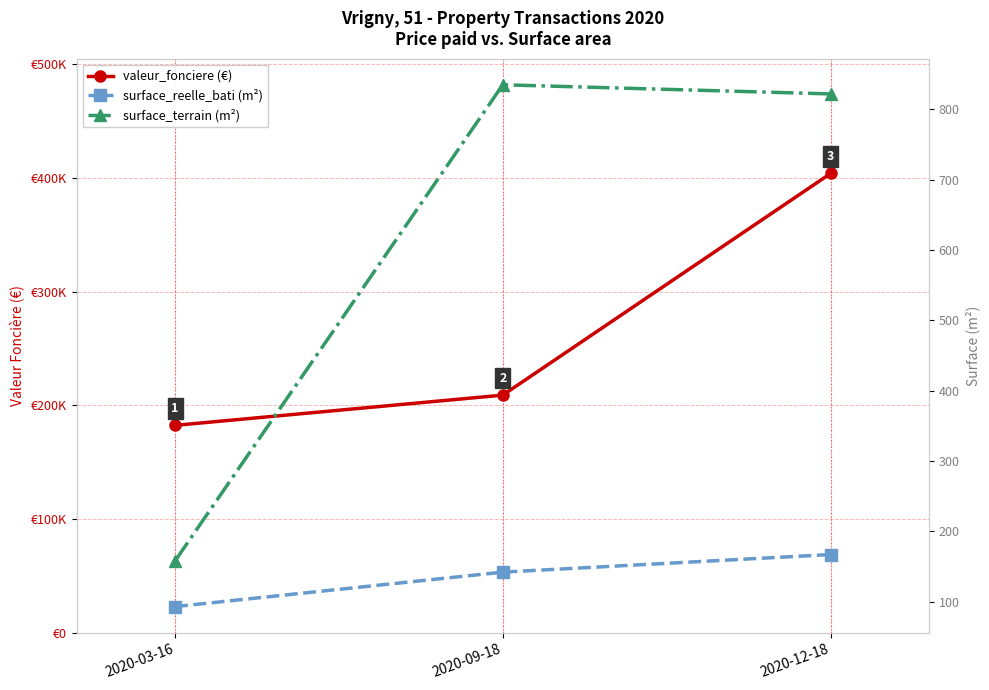

What value does the surface_terrain (m²) series have at 2020-09-18?

835